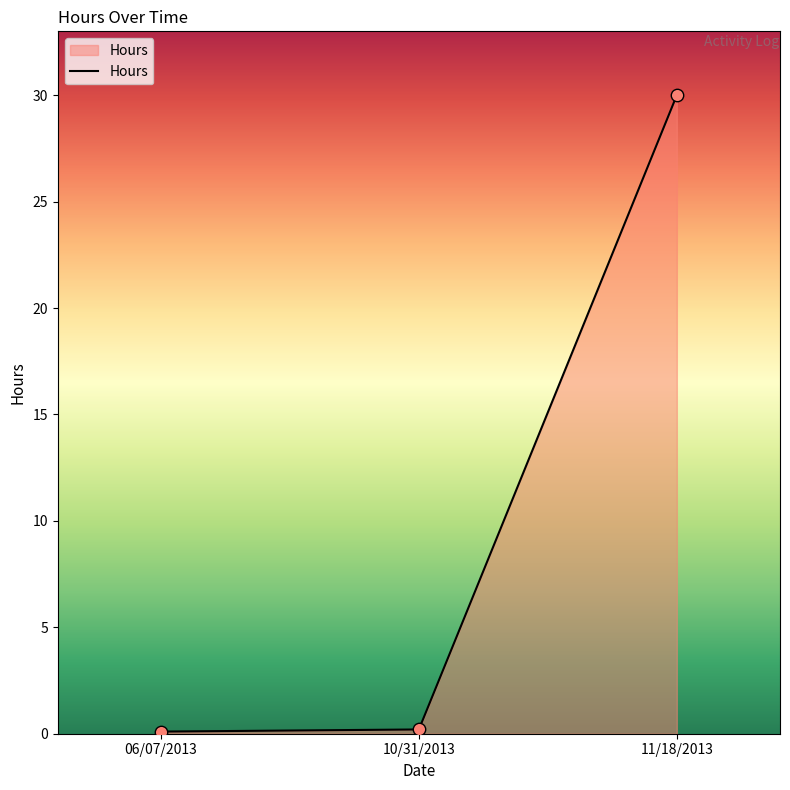

What is the change in value from 06/07/2013 to 11/18/2013?

+29.9